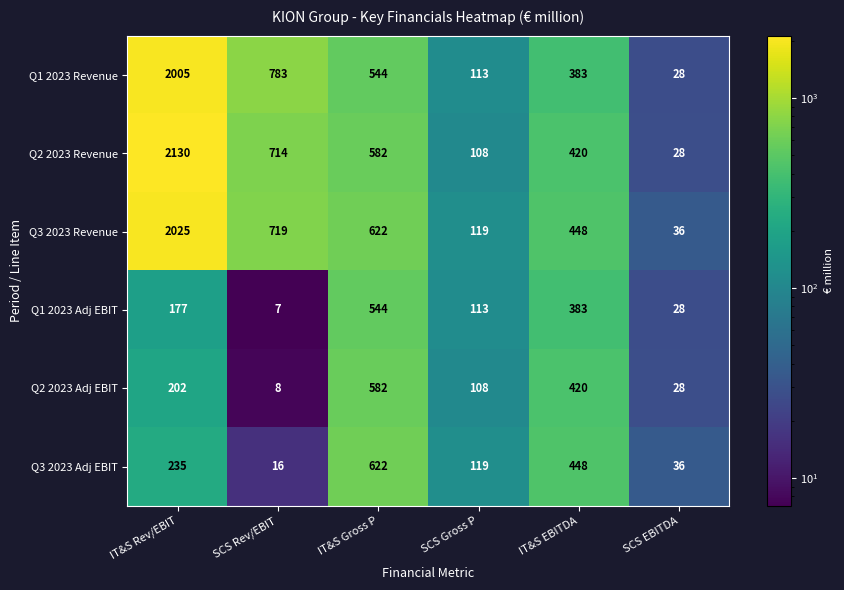

Is it true that Q1 2023 Revenue equals 178 at SCS Gross P?

False